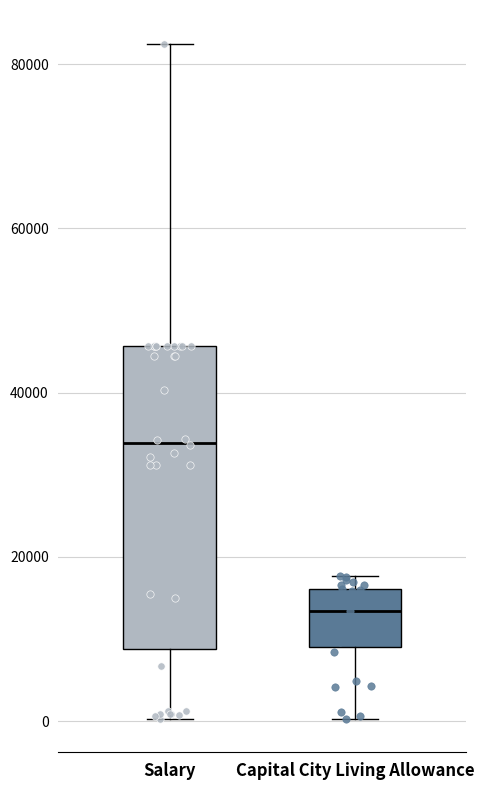

Where is the lower edge of the box for Salary on the y-axis? The values are not printed on the chart, so give them approximately, as read against the axis.

8000